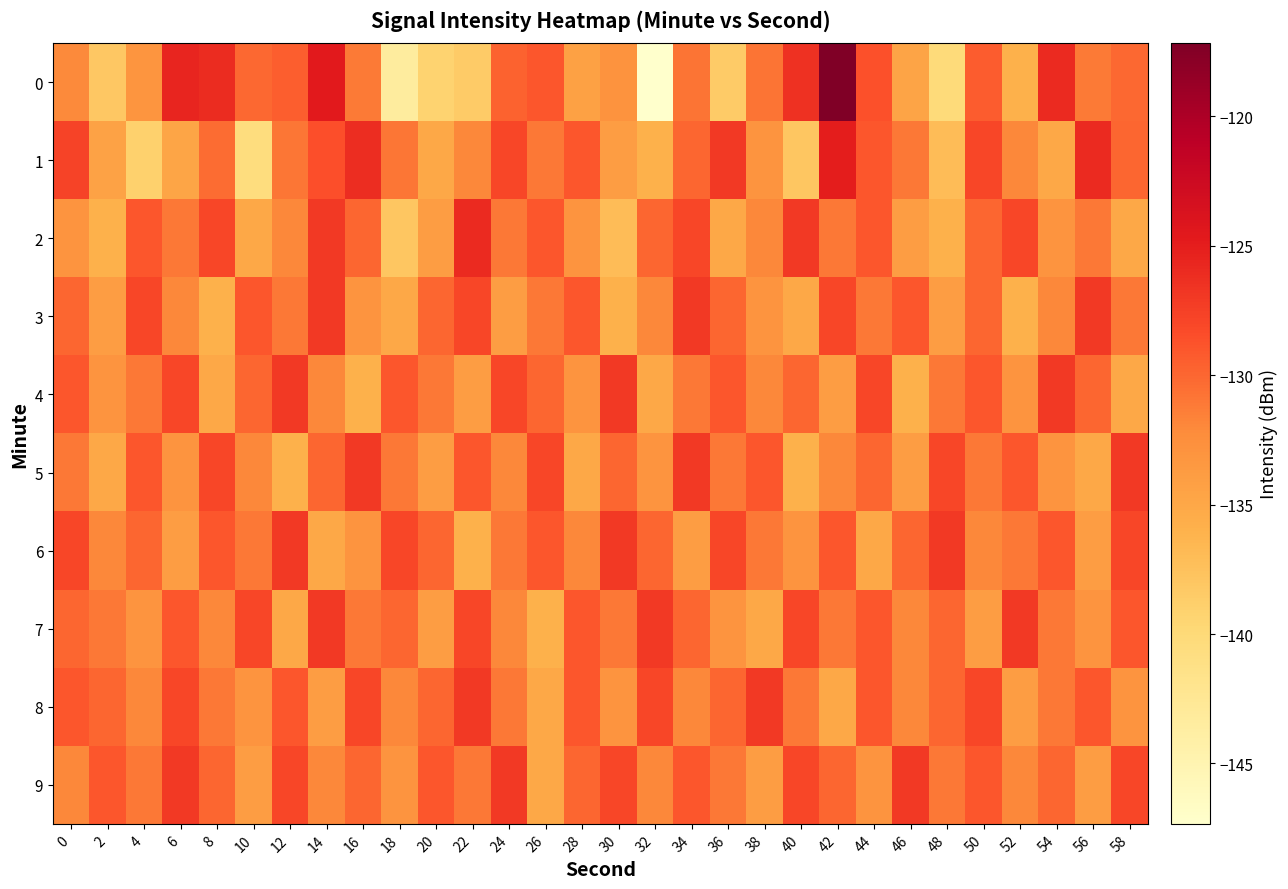

Reading left to right, what are all the values shown in this chart?

0: 0=-132.1	2=-138.1	4=-133.2	6=-125.6	8=-126.1	10=-130.0	12=-129.5	14=-124.6	16=-131.2	18=-143.3	20=-139.3	22=-138.4	24=-129.7	26=-129.1	28=-134.3	30=-132.9	32=-147.3	34=-130.8	36=-138.4	38=-130.7	40=-126.4	42=-117.2	44=-128.6	46=-134.6	48=-140.2	50=-129.4	52=-136.0	54=-125.9	56=-131.1	58=-130.1
1: 0=-127.7	2=-134.4	4=-139.0	6=-134.7	8=-130.4	10=-140.5	12=-130.8	14=-128.6	16=-126.2	18=-130.9	20=-135.0	22=-132.0	24=-128.0	26=-131.0	28=-129.0	30=-134.0	32=-136.0	34=-130.0	36=-127.0	38=-133.0	40=-138.0	42=-125.0	44=-129.0	46=-131.0	48=-137.0	50=-128.0	52=-132.0	54=-135.0	56=-126.0	58=-130.0
2: 0=-133.0	2=-136.0	4=-129.0	6=-131.0	8=-128.0	10=-135.0	12=-132.0	14=-127.0	16=-130.0	18=-138.0	20=-134.0	22=-126.0	24=-131.0	26=-129.0	28=-133.0	30=-137.0	32=-130.0	34=-128.0	36=-135.0	38=-132.0	40=-127.0	42=-131.0	44=-129.0	46=-134.0	48=-136.0	50=-130.0	52=-128.0	54=-133.0	56=-131.0	58=-135.0
3: 0=-130.0	2=-134.0	4=-128.0	6=-132.0	8=-136.0	10=-129.0	12=-131.0	14=-127.0	16=-133.0	18=-135.0	20=-130.0	22=-128.0	24=-134.0	26=-131.0	28=-129.0	30=-136.0	32=-132.0	34=-127.0	36=-130.0	38=-133.0	40=-135.0	42=-128.0	44=-131.0	46=-129.0	48=-134.0	50=-130.0	52=-136.0	54=-132.0	56=-127.0	58=-131.0
4: 0=-129.0	2=-133.0	4=-131.0	6=-128.0	8=-135.0	10=-130.0	12=-127.0	14=-132.0	16=-136.0	18=-129.0	20=-131.0	22=-134.0	24=-128.0	26=-130.0	28=-133.0	30=-127.0	32=-135.0	34=-131.0	36=-129.0	38=-132.0	40=-130.0	42=-134.0	44=-128.0	46=-136.0	48=-131.0	50=-129.0	52=-133.0	54=-127.0	56=-130.0	58=-135.0
5: 0=-131.0	2=-135.0	4=-129.0	6=-133.0	8=-128.0	10=-132.0	12=-136.0	14=-130.0	16=-127.0	18=-131.0	20=-134.0	22=-129.0	24=-132.0	26=-128.0	28=-135.0	30=-130.0	32=-133.0	34=-127.0	36=-131.0	38=-129.0	40=-136.0	42=-132.0	44=-130.0	46=-134.0	48=-128.0	50=-131.0	52=-129.0	54=-133.0	56=-135.0	58=-127.0
6: 0=-128.0	2=-132.0	4=-130.0	6=-134.0	8=-129.0	10=-131.0	12=-127.0	14=-135.0	16=-133.0	18=-128.0	20=-130.0	22=-136.0	24=-131.0	26=-129.0	28=-132.0	30=-127.0	32=-130.0	34=-134.0	36=-128.0	38=-131.0	40=-133.0	42=-129.0	44=-135.0	46=-130.0	48=-127.0	50=-132.0	52=-131.0	54=-129.0	56=-134.0	58=-128.0
7: 0=-130.0	2=-131.0	4=-133.0	6=-129.0	8=-132.0	10=-128.0	12=-135.0	14=-127.0	16=-131.0	18=-130.0	20=-134.0	22=-128.0	24=-132.0	26=-136.0	28=-129.0	30=-131.0	32=-127.0	34=-130.0	36=-133.0	38=-135.0	40=-128.0	42=-131.0	44=-129.0	46=-132.0	48=-130.0	50=-134.0	52=-127.0	54=-131.0	56=-133.0	58=-129.0
8: 0=-129.0	2=-130.0	4=-132.0	6=-128.0	8=-131.0	10=-133.0	12=-129.0	14=-134.0	16=-128.0	18=-132.0	20=-130.0	22=-127.0	24=-131.0	26=-135.0	28=-129.0	30=-133.0	32=-128.0	34=-132.0	36=-130.0	38=-127.0	40=-131.0	42=-135.0	44=-129.0	46=-132.0	48=-130.0	50=-128.0	52=-134.0	54=-131.0	56=-129.0	58=-133.0
9: 0=-132.0	2=-129.0	4=-131.0	6=-127.0	8=-130.0	10=-134.0	12=-128.0	14=-132.0	16=-130.0	18=-133.0	20=-129.0	22=-131.0	24=-127.0	26=-135.0	28=-130.0	30=-128.0	32=-132.0	34=-129.0	36=-131.0	38=-134.0	40=-128.0	42=-130.0	44=-133.0	46=-127.0	48=-131.0	50=-129.0	52=-132.0	54=-130.0	56=-134.0	58=-128.0